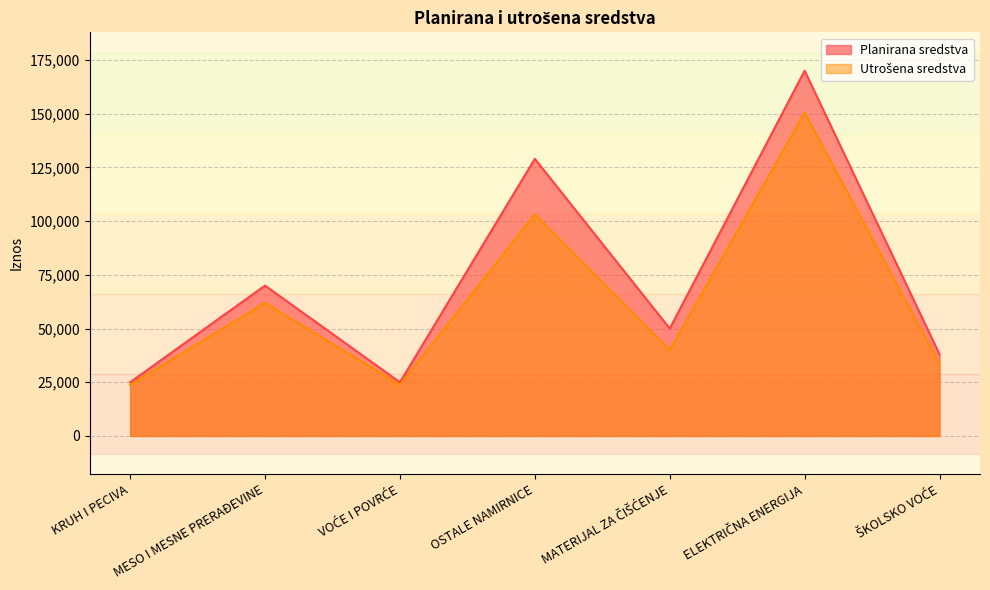

True or false: Utrošena sredstva has a value of 39380.3 at KRUH I PECIVA.

False